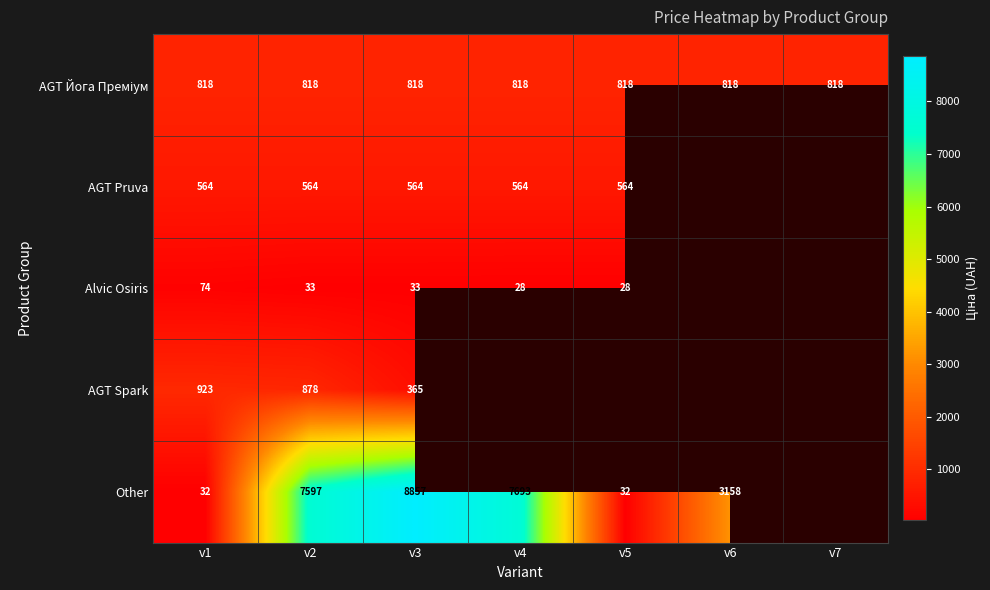

Which has a higher value, v1 or v7?

v1